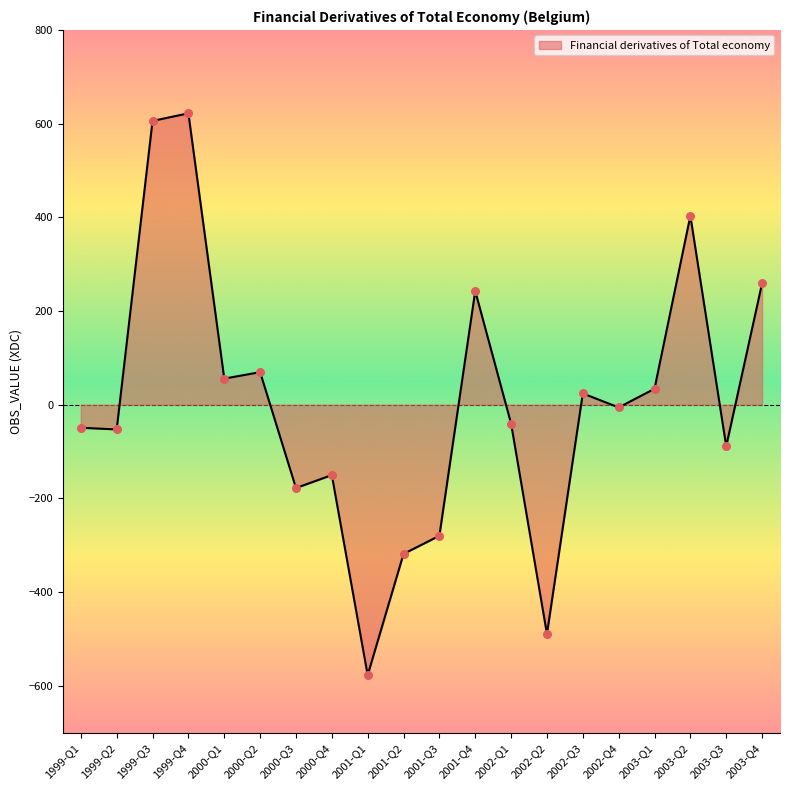

What is the change in value from 2002-Q2 to 2003-Q3?

+400.6